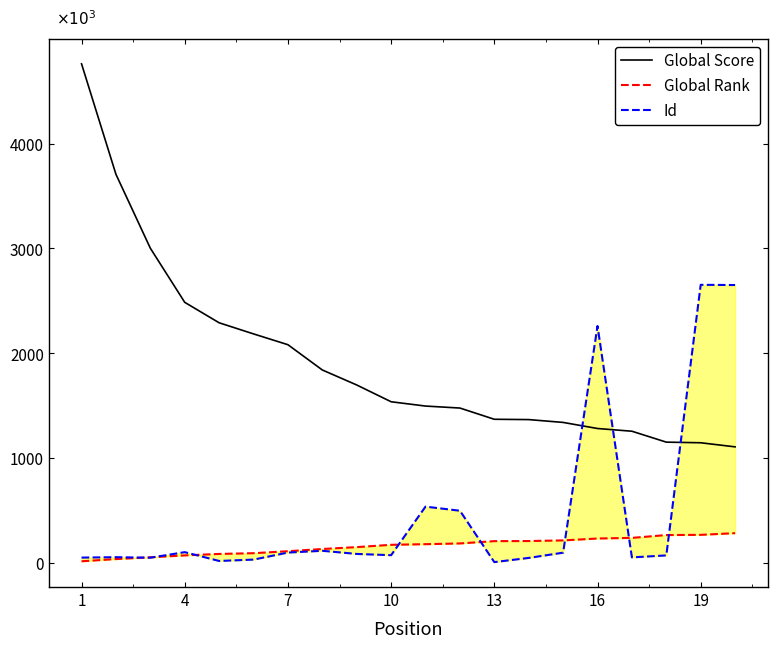

How many lines are shown in the chart?

3